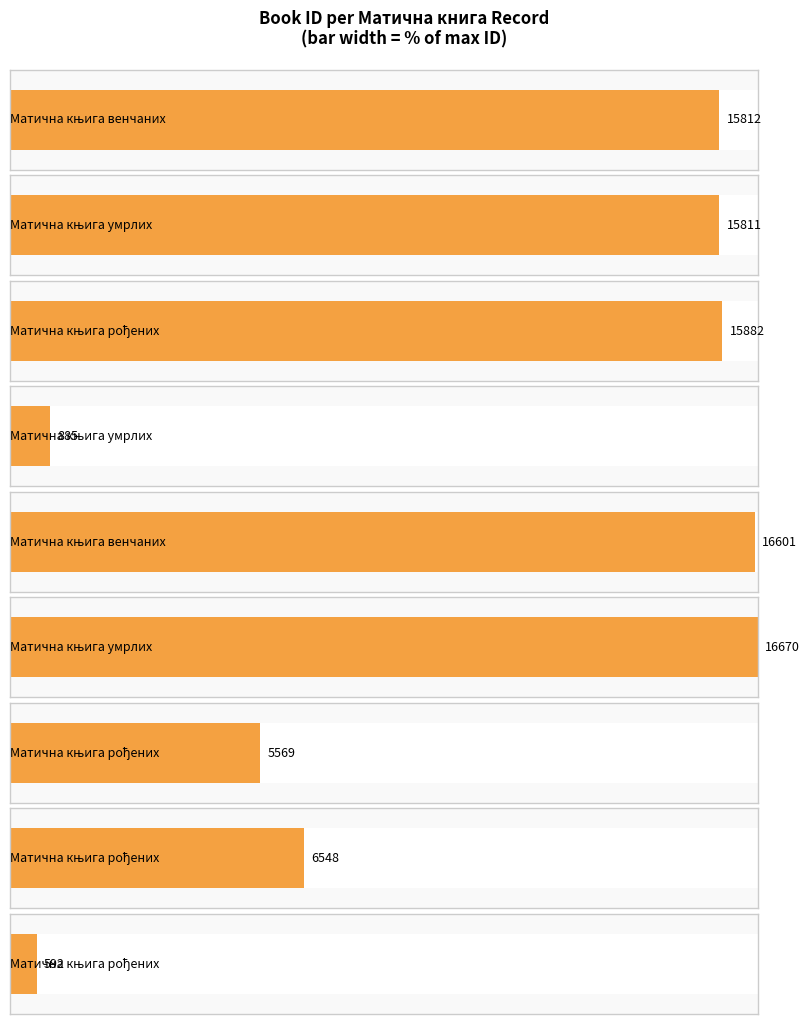

Reading right to left, extract all data points from this chart.

592	6548	5569	16670	16601	885	15882	15811	15812